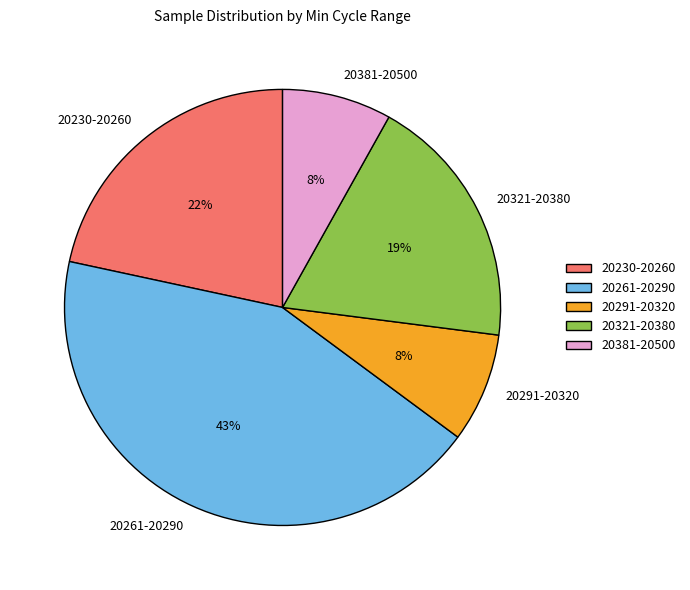

Is there any slice that represents more than half of the pie?

No